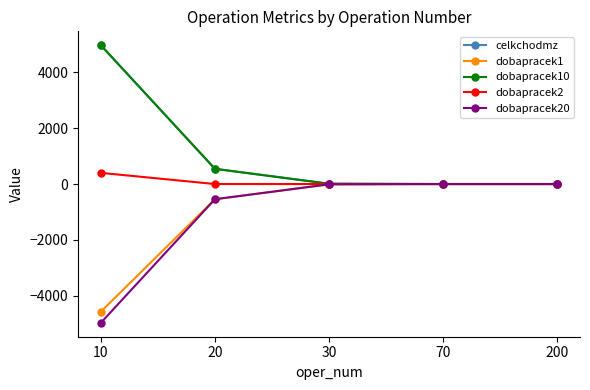

The value of dobapracek10 at 10 is 7129.4. True or false?

False